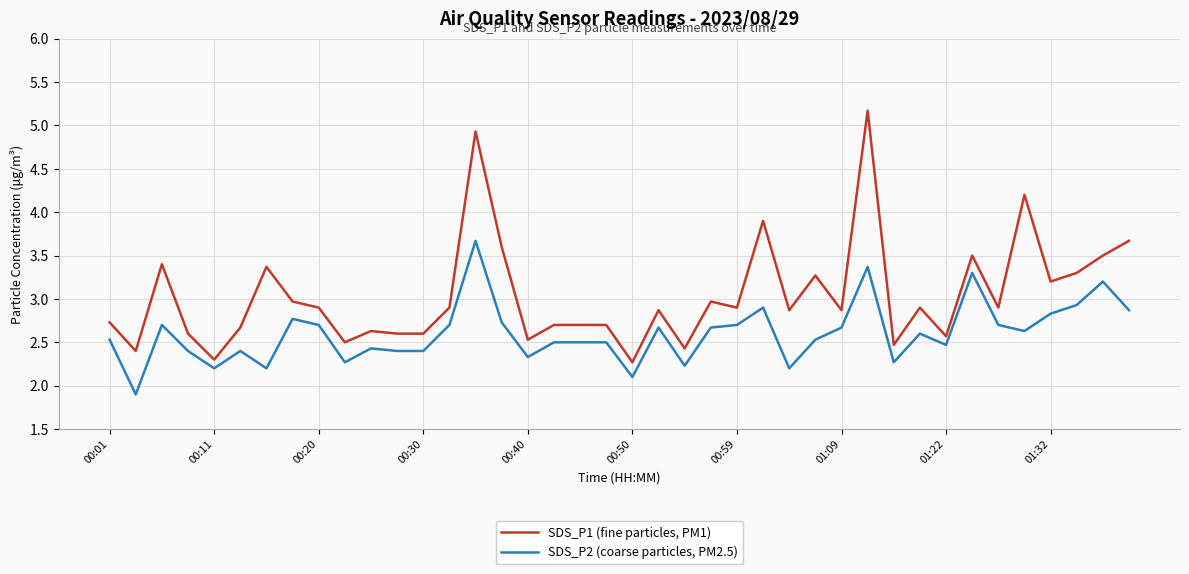

What is the smallest value displayed?

1.9